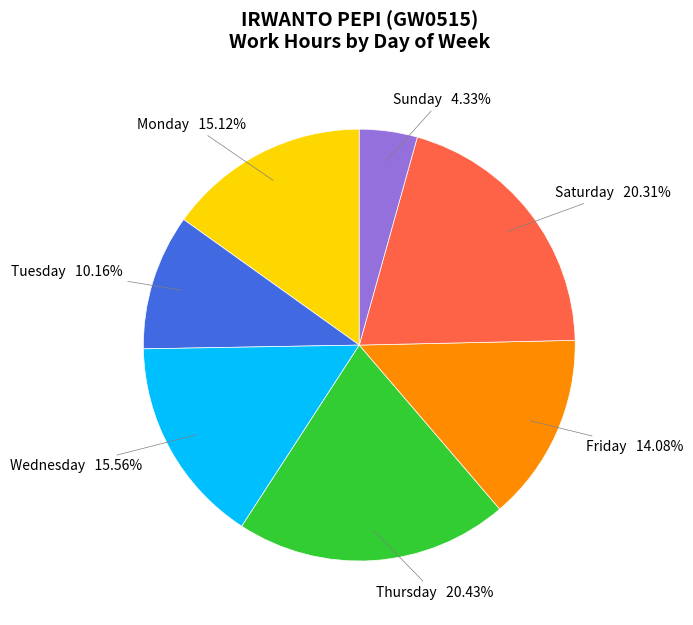

Is there any slice that represents more than half of the pie?

No